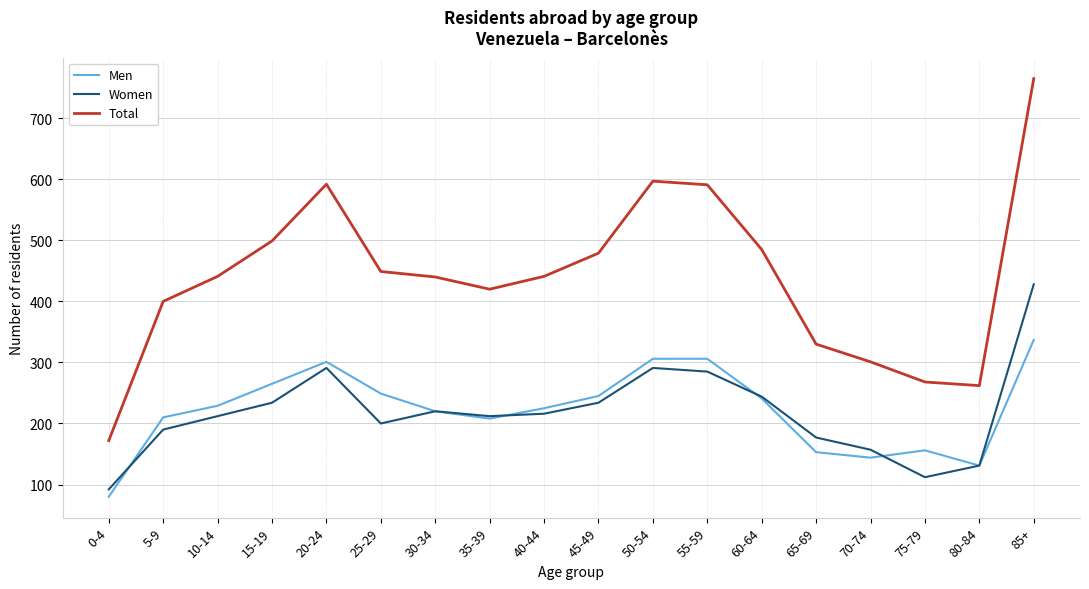

Is this an area chart (filled region under the line)?

No